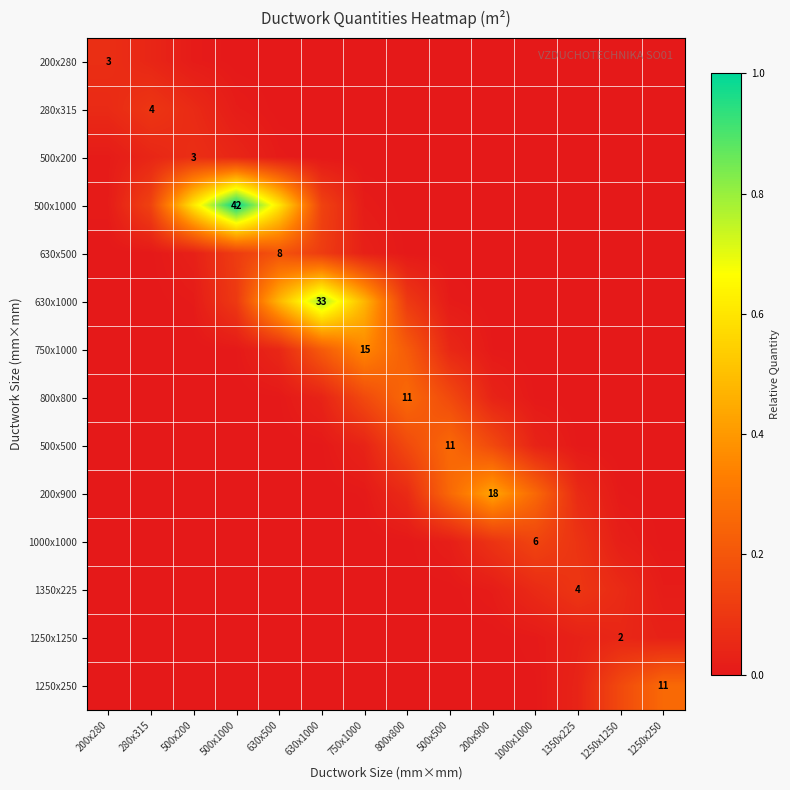

The 500x500 series shows 0.2 at 800x800. True or false?

False